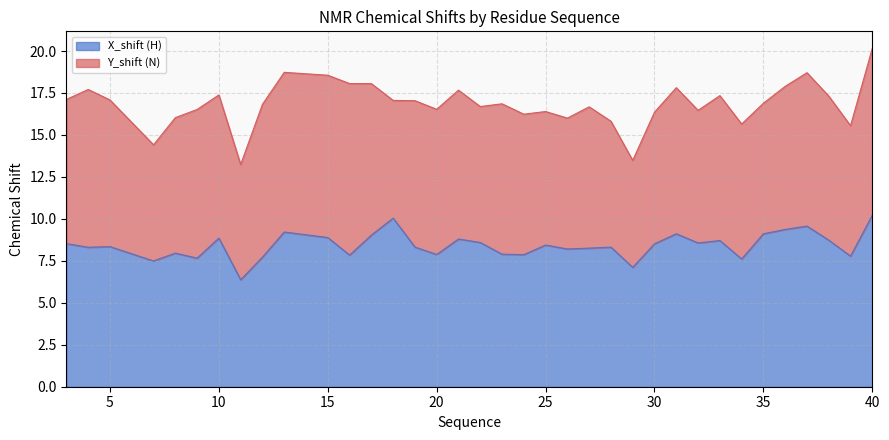

Rank the categories by value from highest to lowest.

40, 18, 37, 36, 13, 35, 31, 17, 15, 10, 21, 38, 33, 22, 32, 3, 30, 25, 5, 19, 28, 4, 27, 26, 8, 23, 20, 24, 16, 39, 12, 9, 34, 7, 29, 11